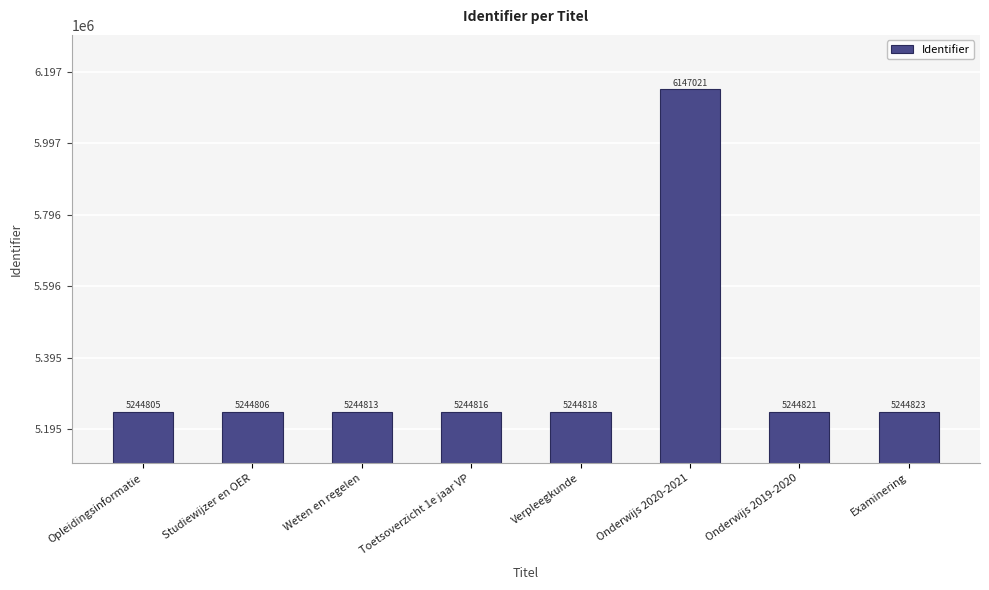

Count the number of categories in the chart.

8